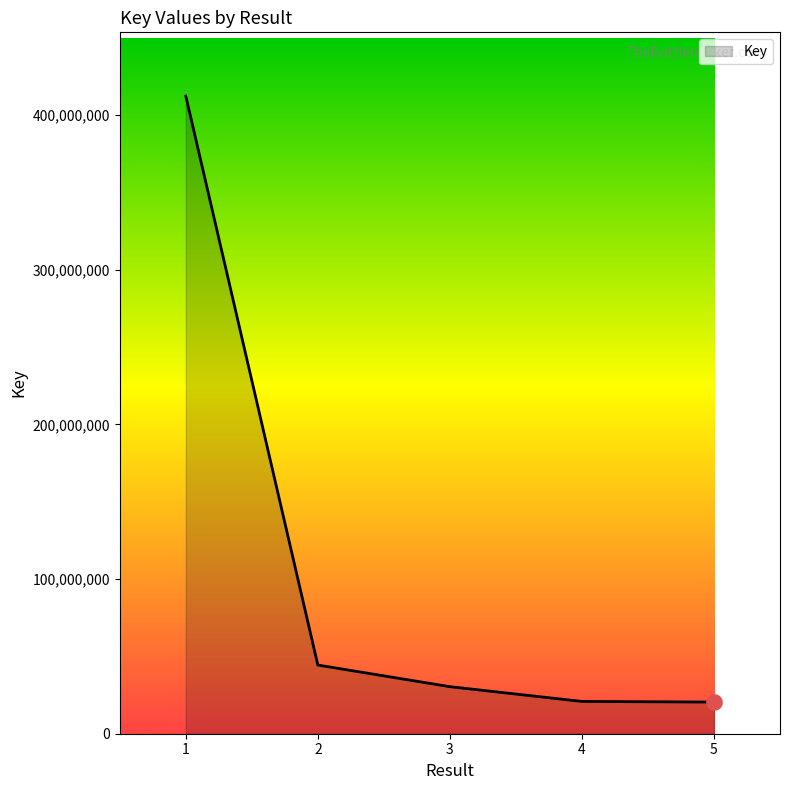

Between 2 and 5, which is larger?

2